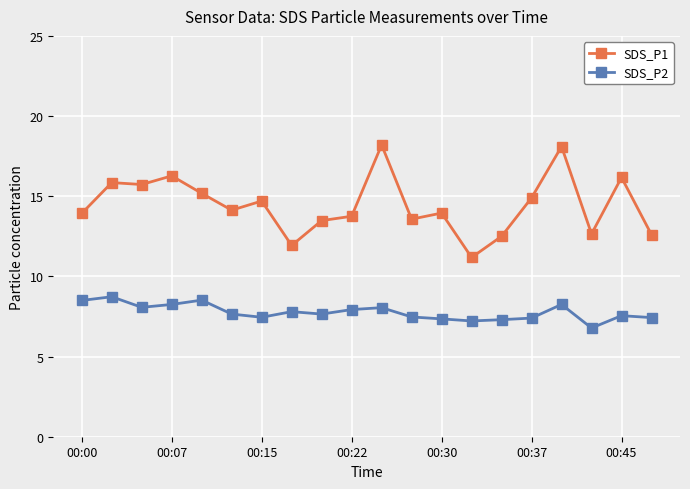

At how many categories does at least one series exceed 9?

20